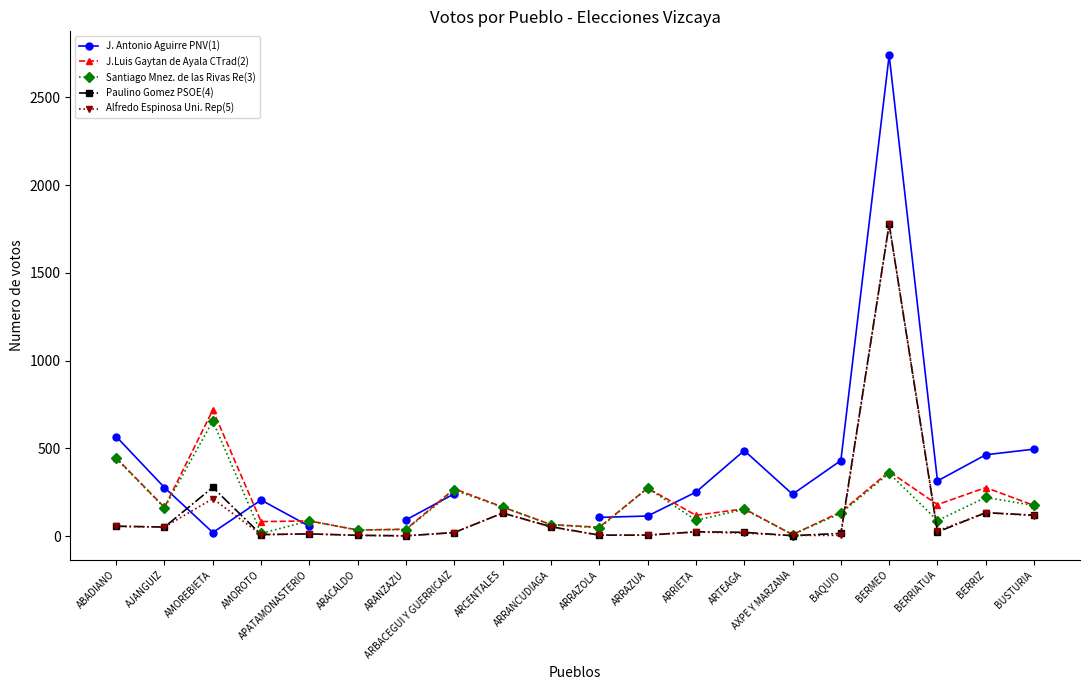

Rank the series by their maximum value, from highest to lowest.

J. Antonio Aguirre PNV(1), Alfredo Espinosa Uni. Rep(5), Paulino Gomez PSOE(4), J.Luis Gaytan de Ayala CTrad(2), Santiago Mnez. de las Rivas Re(3)